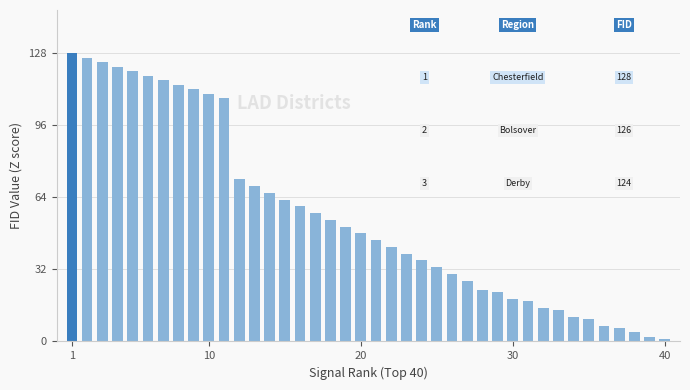

What is the greatest value displayed?

128